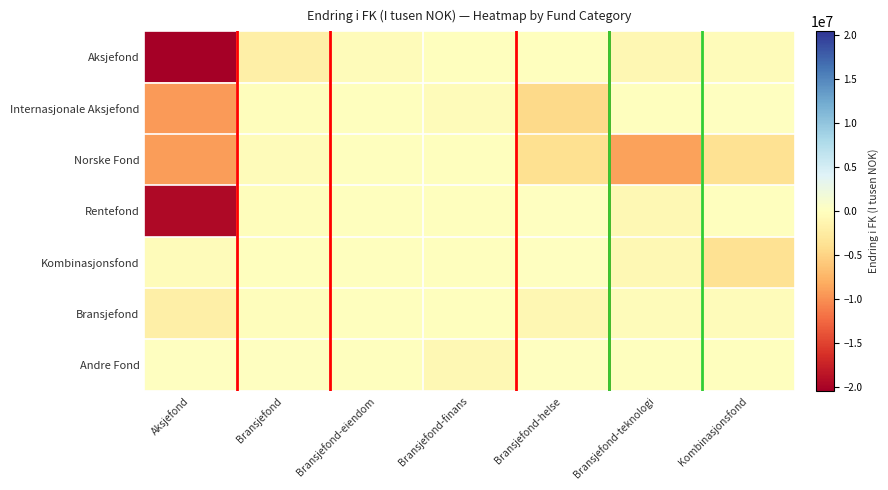

Rank the series at Bransjefond-teknologi from highest to lowest value.

Internasjonale Aksjefond, Andre Fond, Bransjefond, Rentefond, Kombinasjonsfond, Aksjefond, Norske Fond